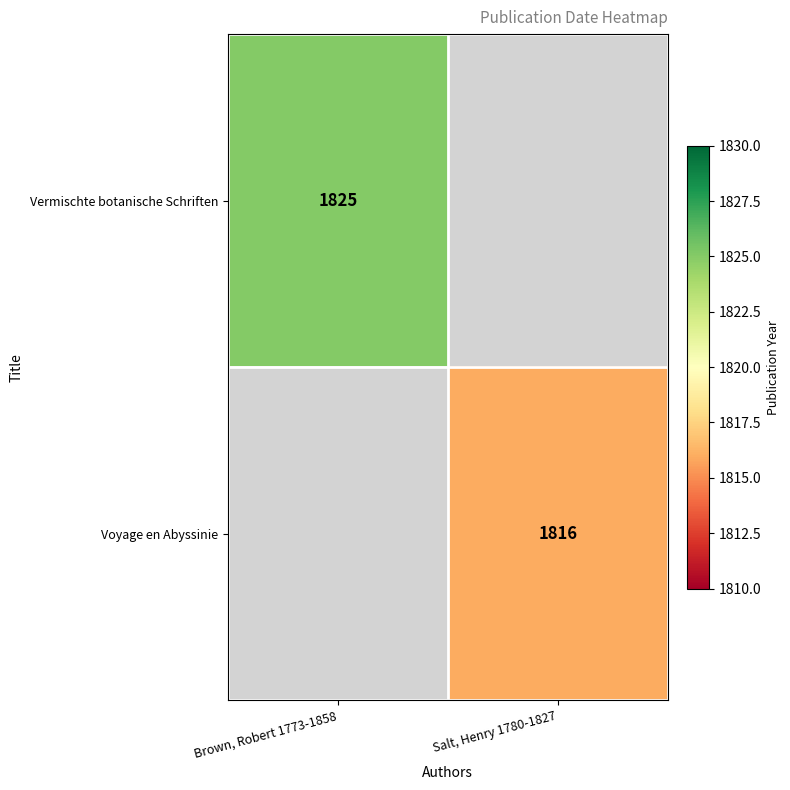

The Vermischte botanische Schriften series shows 2951 at Brown, Robert 1773-1858. True or false?

False